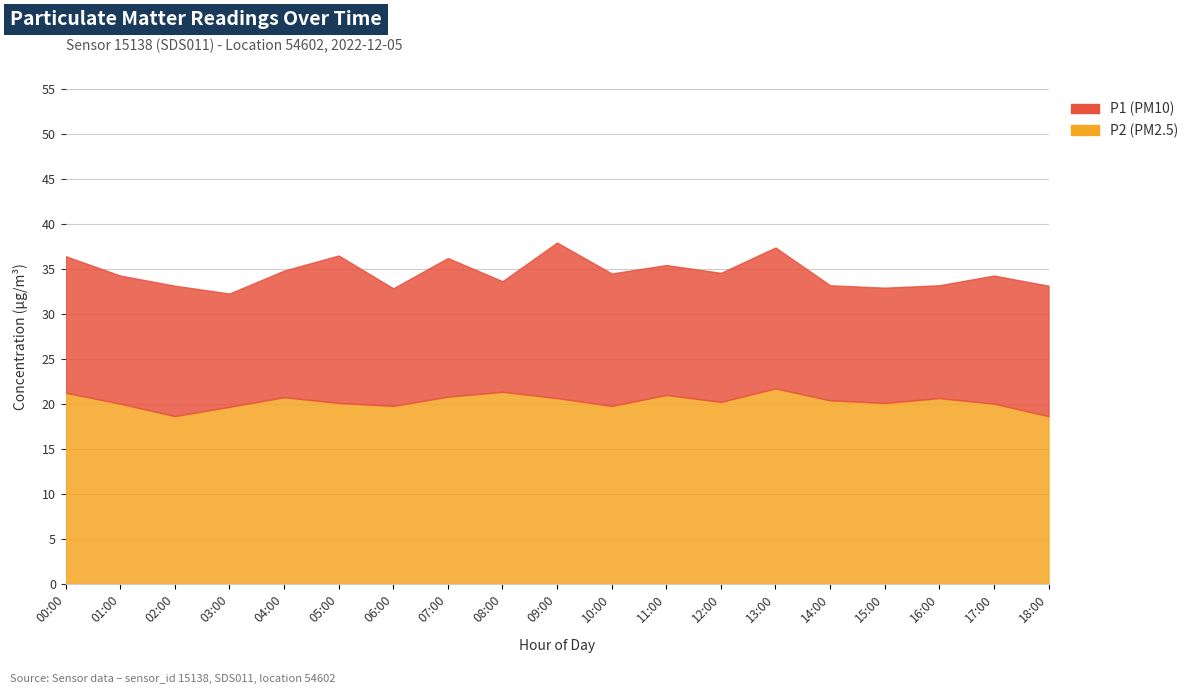

What is the sum of the P2 values at 13:00 and 10:00?

41.5